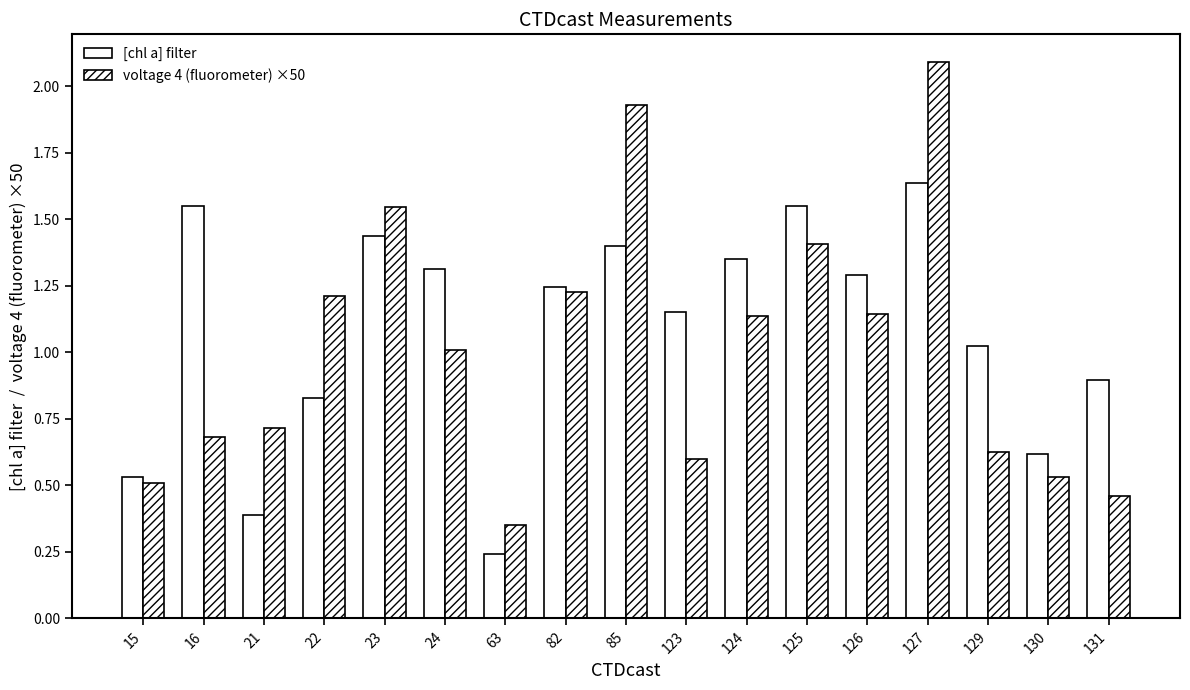

How many data points does each series have?

17